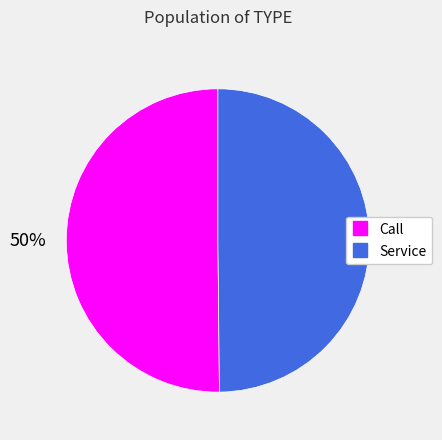

Is it true that Call is 50% of the pie?

True